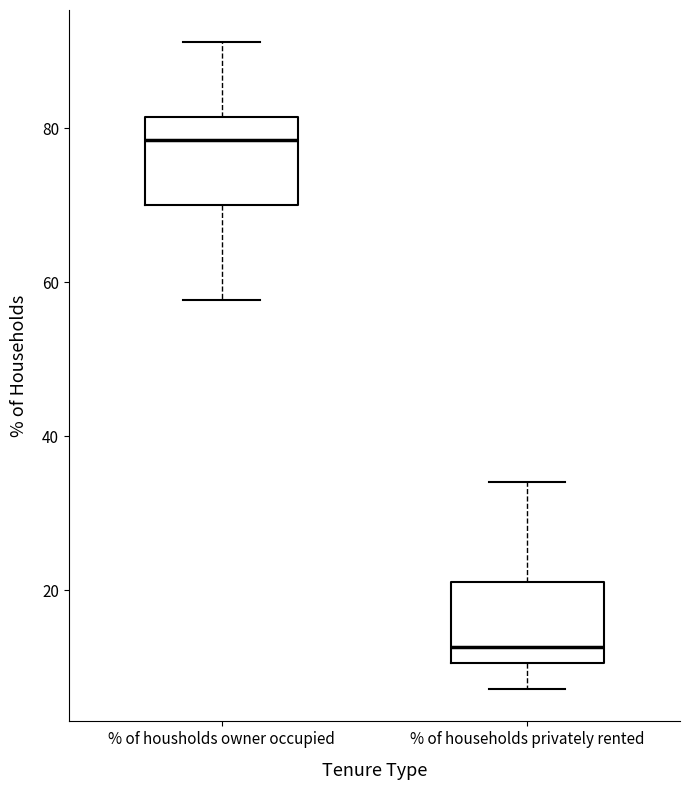

Where does the median line of the box for % of housholds owner occupied sit on the y-axis? The values are not printed on the chart, so give them approximately, as read against the axis.

78